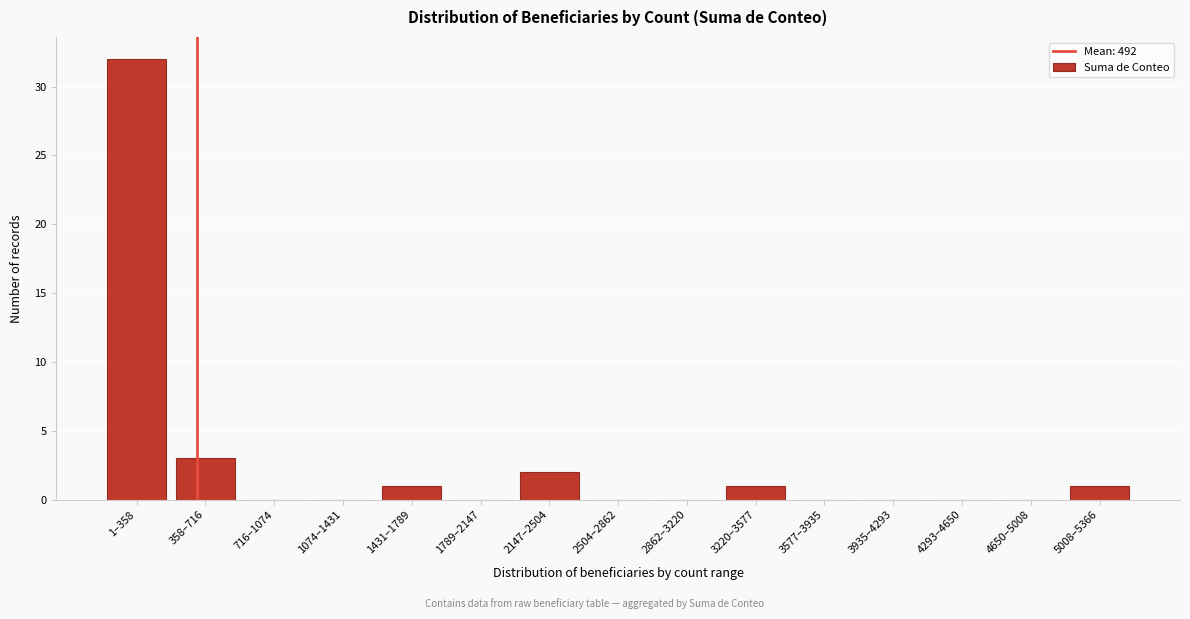

Reading left to right, list all the values displayed in this chart.

1–358=32	358–716=3	716–1074=0	1074–1431=0	1431–1789=1	1789–2147=0	2147–2504=2	2504–2862=0	2862–3220=0	3220–3577=1	3577–3935=0	3935–4293=0	4293–4650=0	4650–5008=0	5008–5366=1